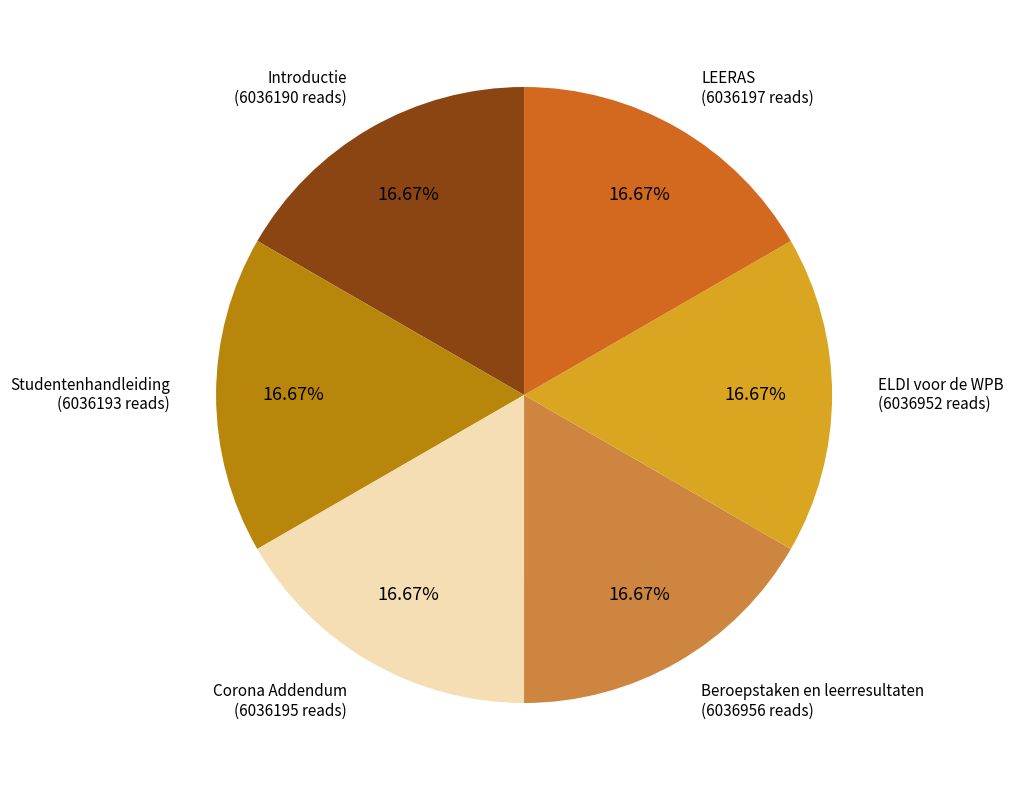

What percentage is the LEERAS slice, to the nearest percent?

17%